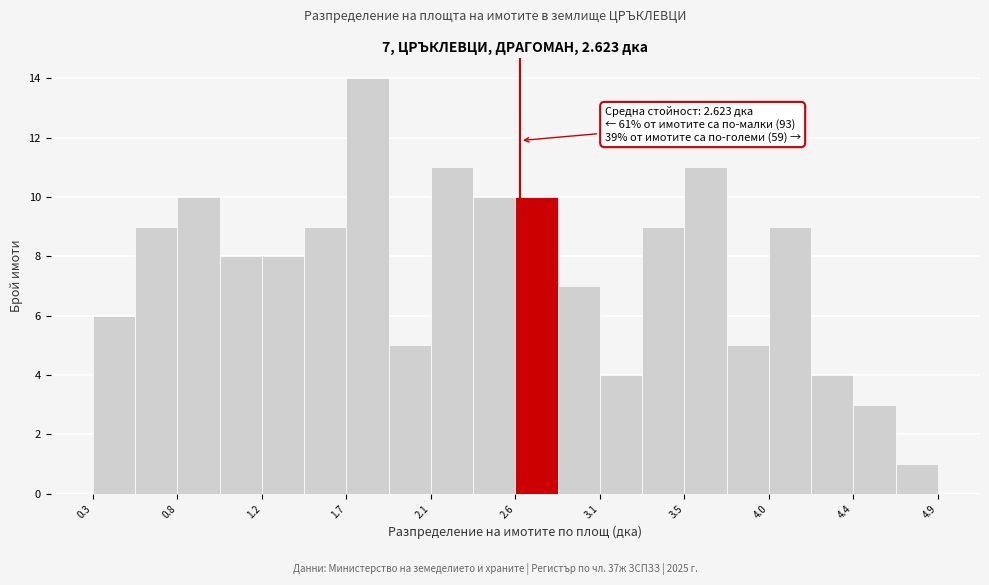

Over which range of the x-axis is the bar tallest?

1.70 to 1.90